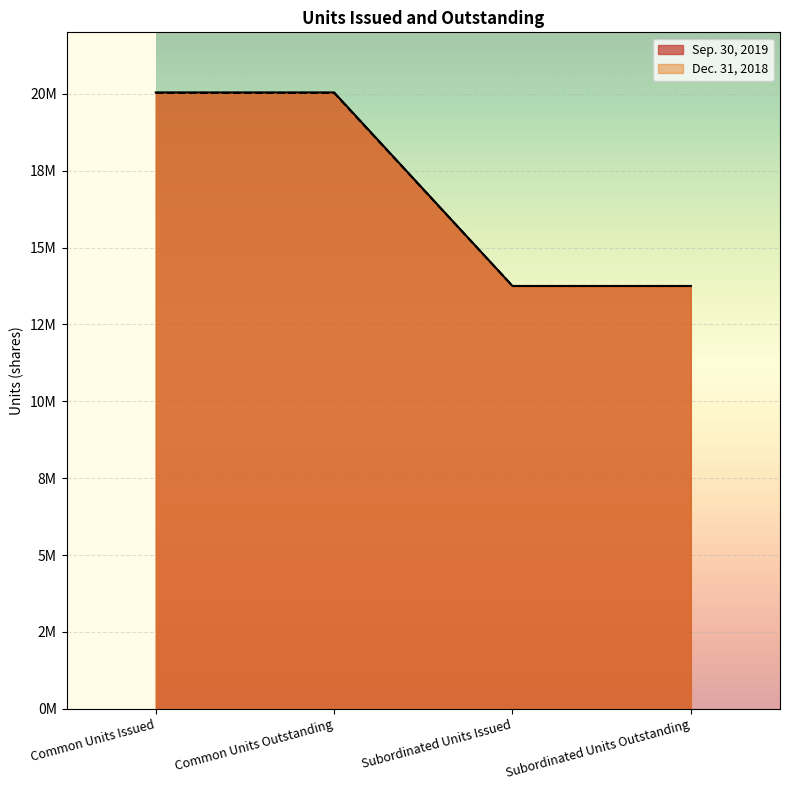

True or false: Dec. 31, 2018 has a value of 20029026 at Common Units Outstanding.

True